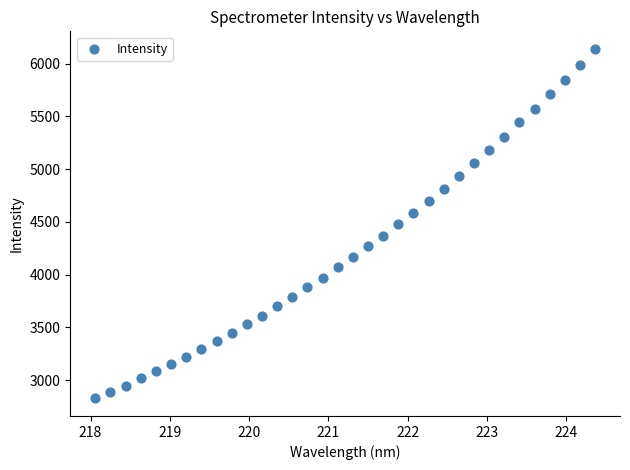

What is the range of Y values (max minus min)?

3315.1